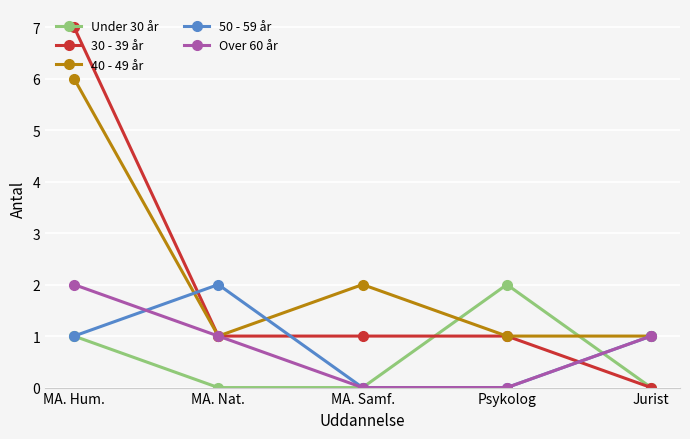

Is it true that 40 - 49 år equals 2 at MA. Samf.?

True